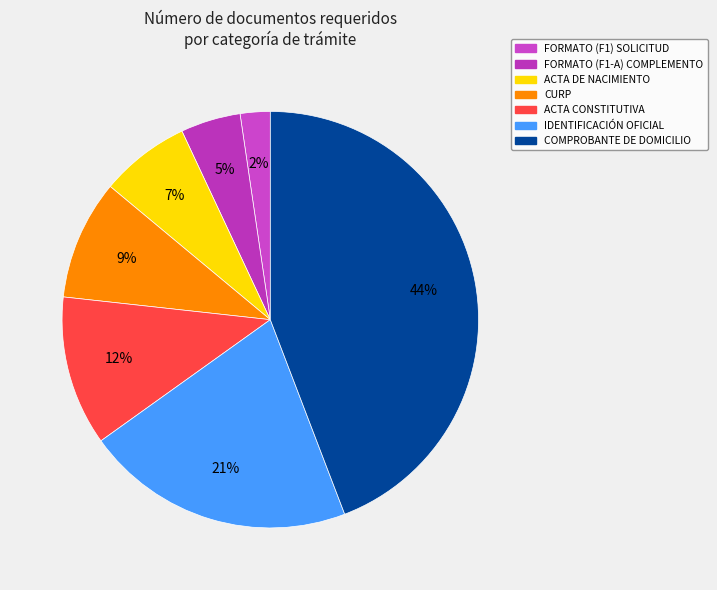

What is the largest slice in the pie chart?

COMPROBANTE DE DOMICILIO